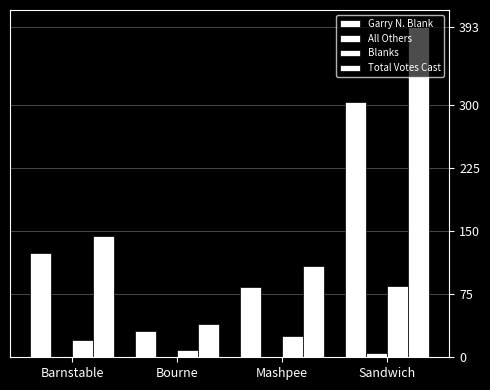

List the labels in order of Blanks value, smallest first.

Bourne, Barnstable, Mashpee, Sandwich